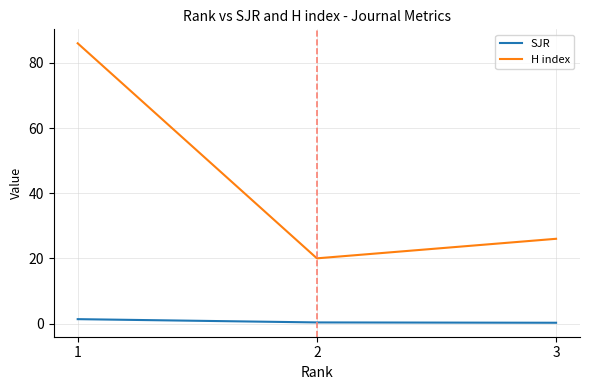

What is the total value across all series at 2?

20.3